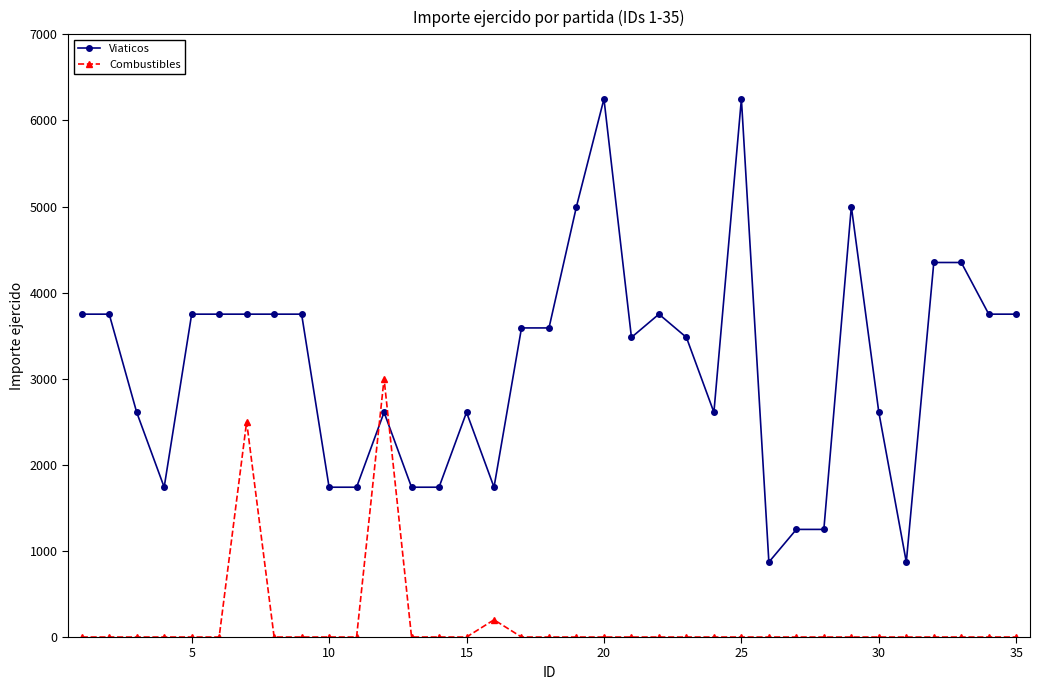

Which series has the largest range (max minus min)?

Viaticos